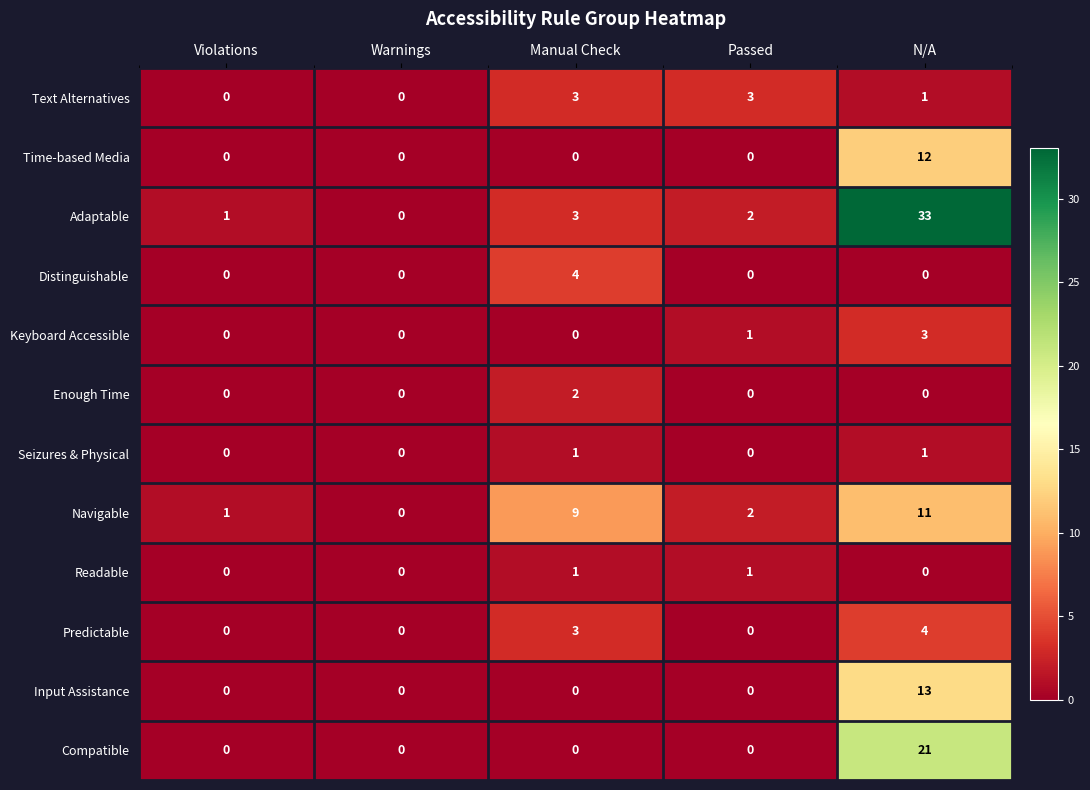

Between Violations and N/A, which series saw the biggest shift?

Adaptable